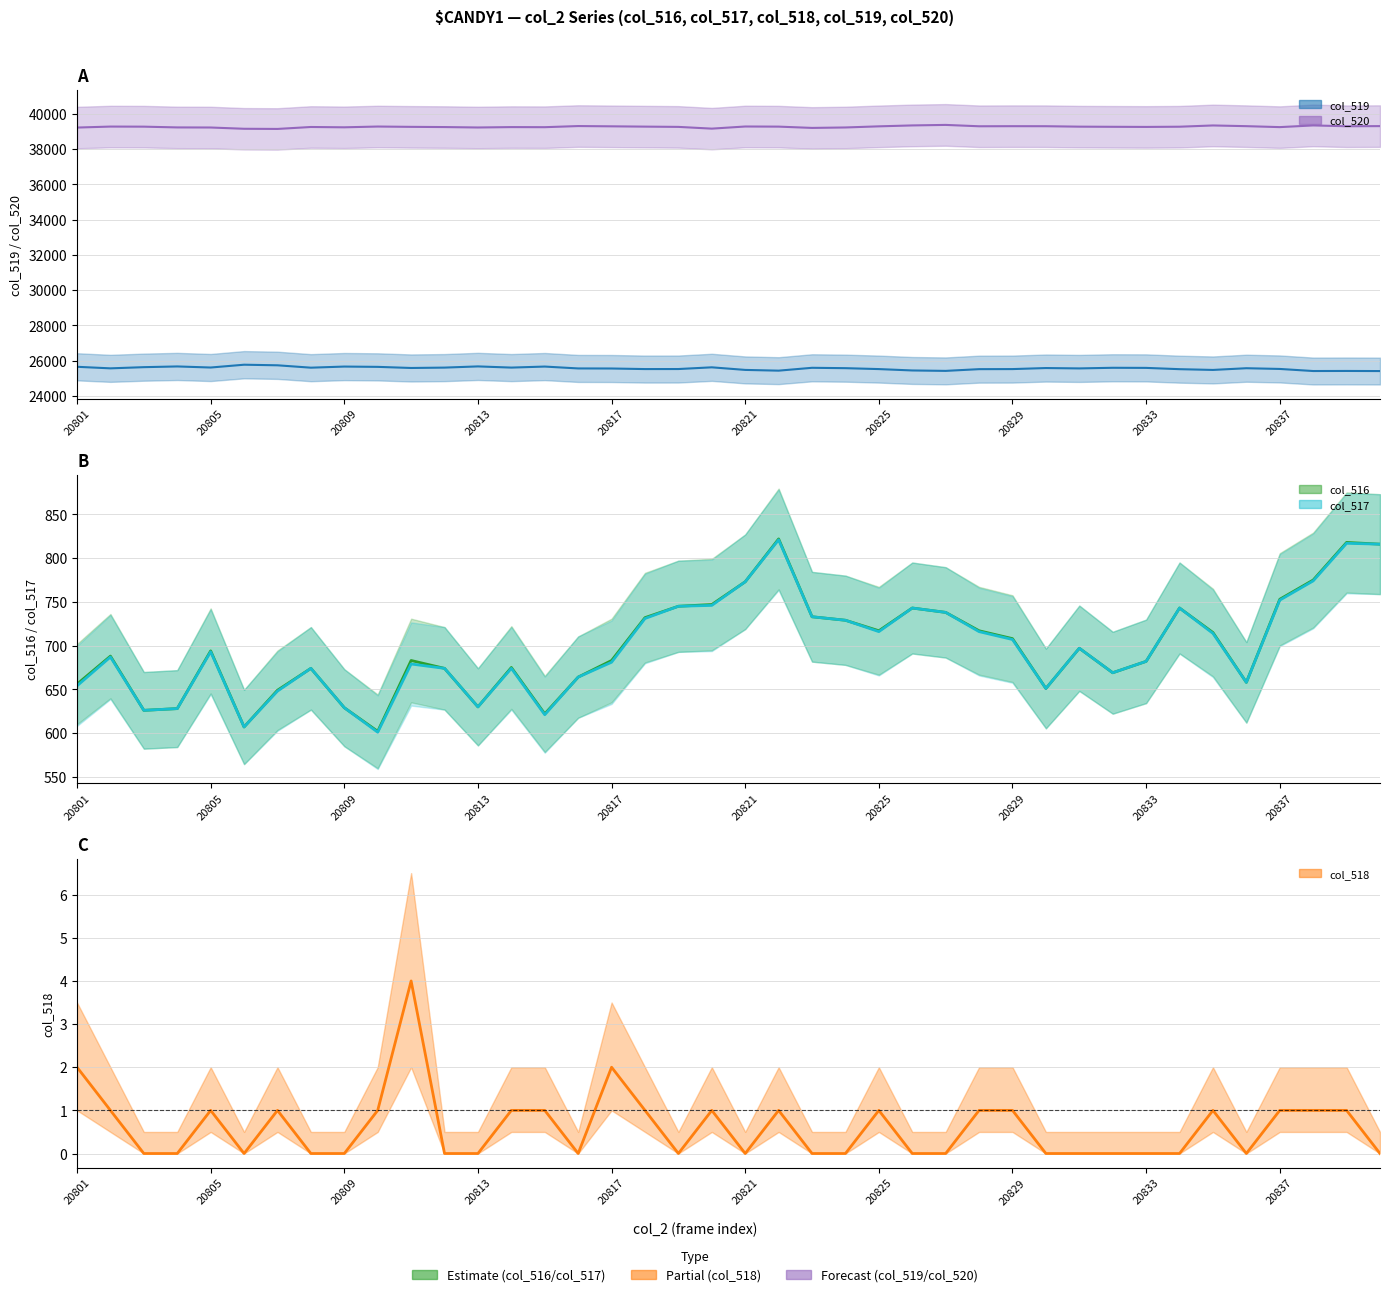

Which series has the largest total across all categories?

col_520